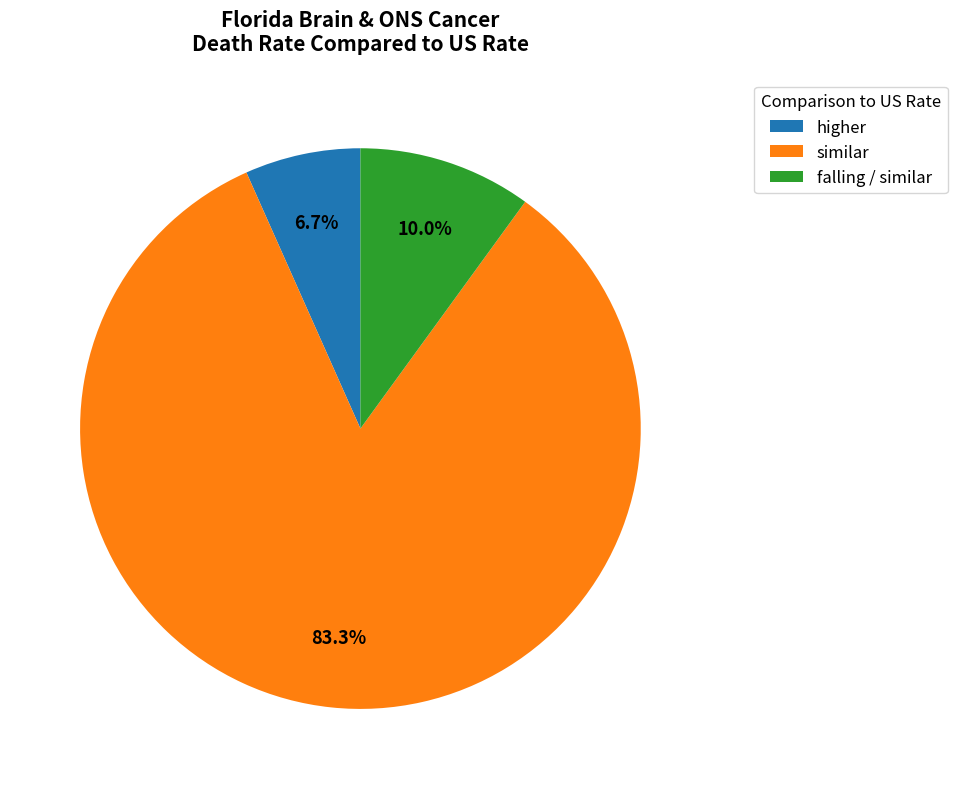

To the nearest percent, what portion does similar represent?

83%